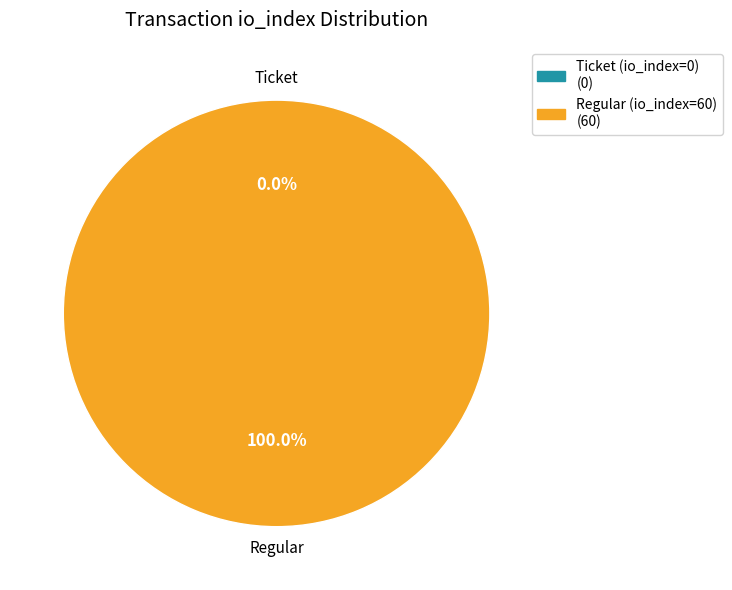

Which slice is the largest?

Regular (io_index=60)